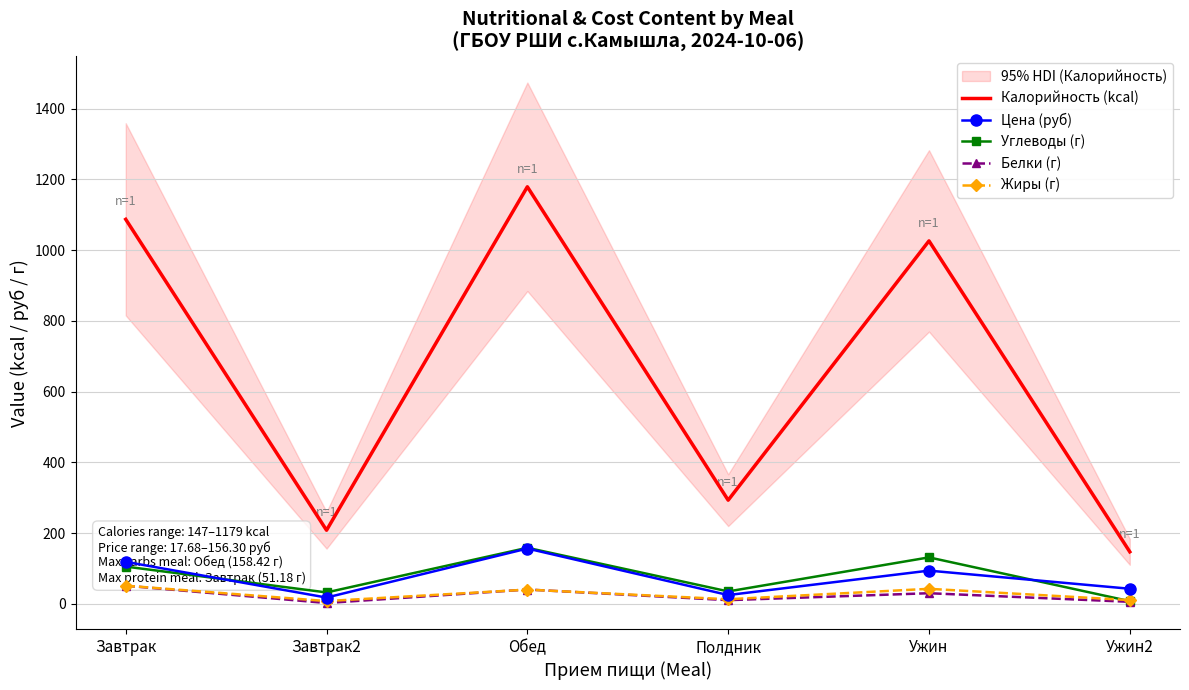

What is the value of the Белки (г) point at the 2nd from the left?

2.3